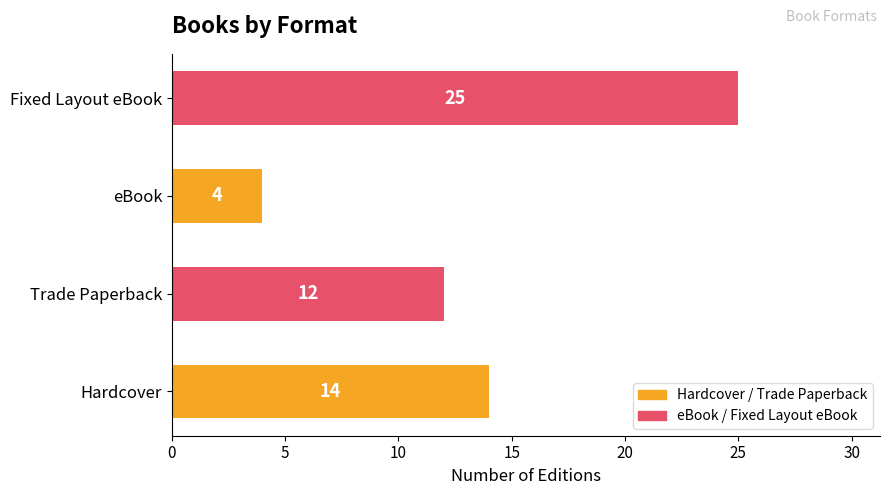

List the labels in order of value, largest first.

Fixed Layout eBook, Hardcover, Trade Paperback, eBook